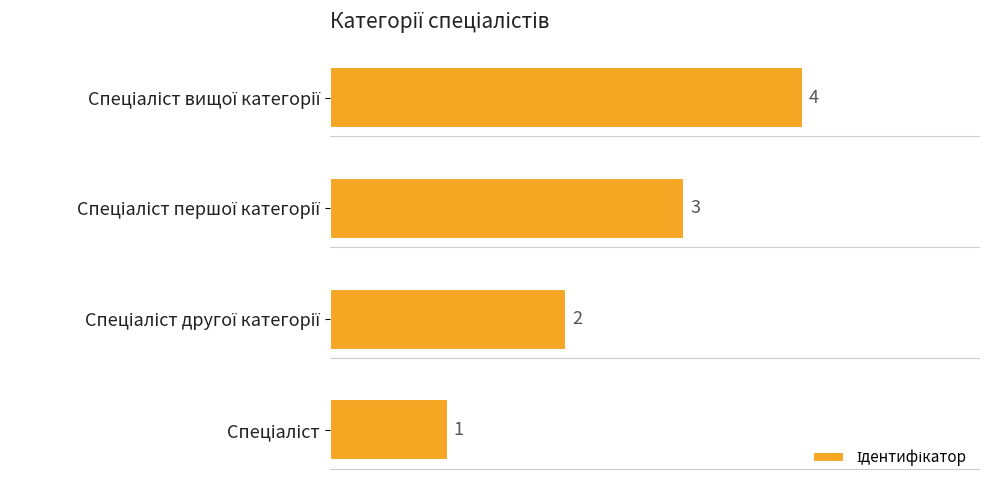

Count the number of categories in the chart.

4